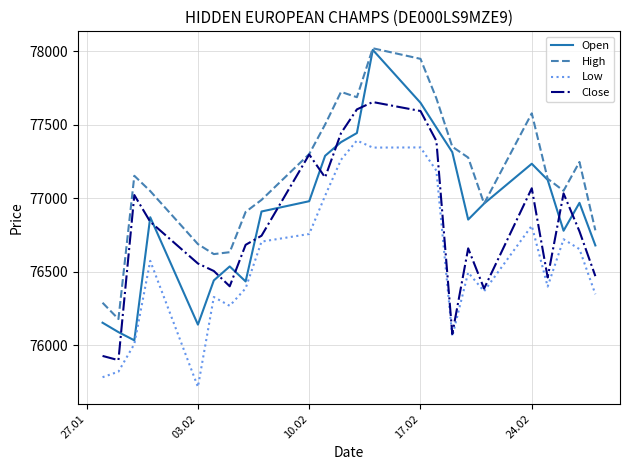

Which series has the largest total across all categories?

High